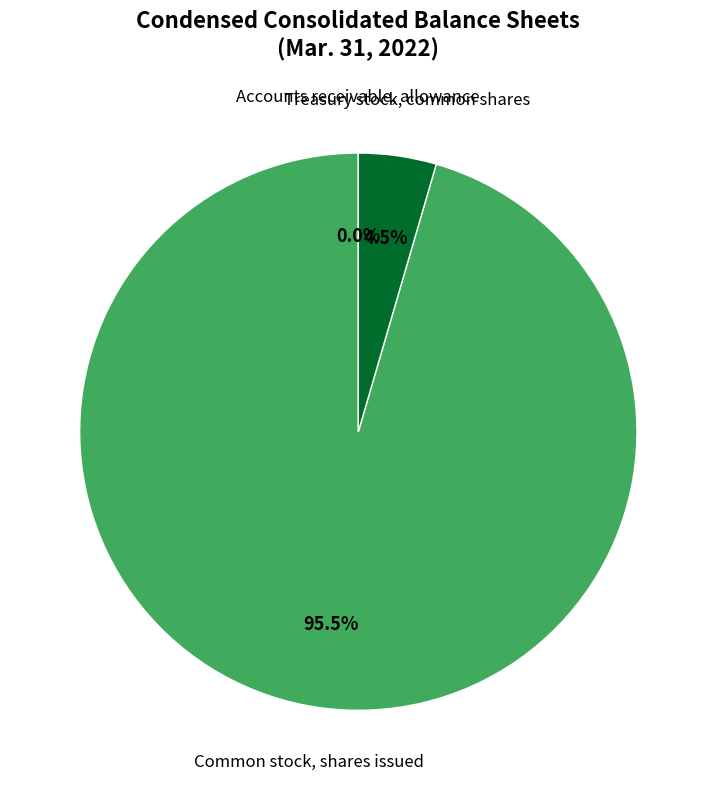

Is it true that Common stock, shares issued is 82% of the pie?

False